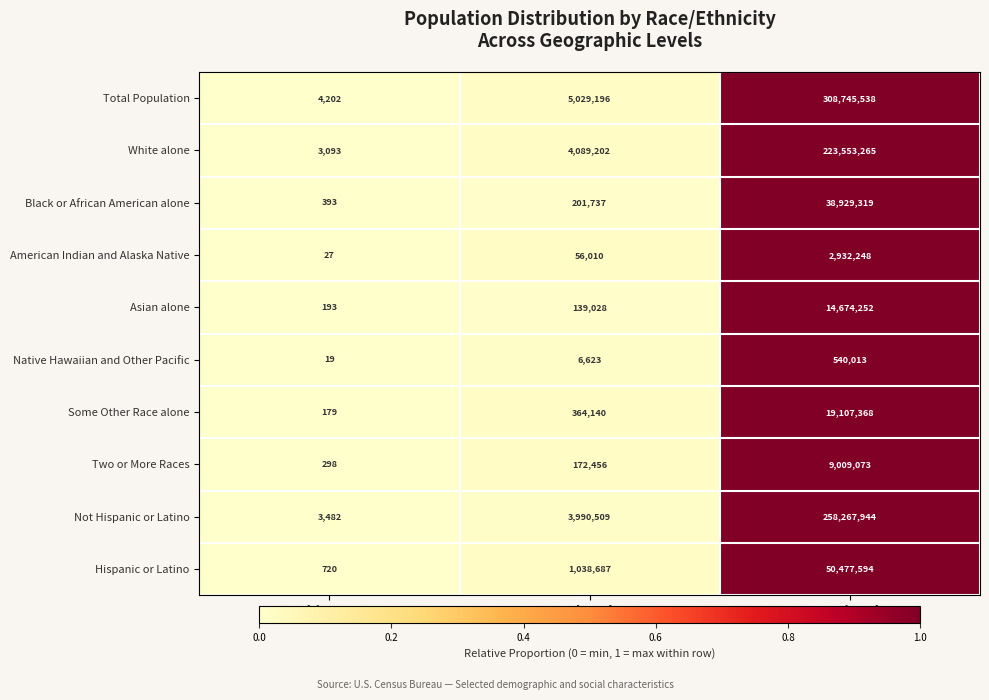

Reading right to left, transcribe all the data shown in this chart.

Total Population: 308745538	5029196	4202
White alone: 223553265	4089202	3093
Black or African American alone: 38929319	201737	393
American Indian and Alaska Native: 2932248	56010	27
Asian alone: 14674252	139028	193
Native Hawaiian and Other Pacific: 540013	6623	19
Some Other Race alone: 19107368	364140	179
Two or More Races: 9009073	172456	298
Not Hispanic or Latino: 258267944	3990509	3482
Hispanic or Latino: 50477594	1038687	720